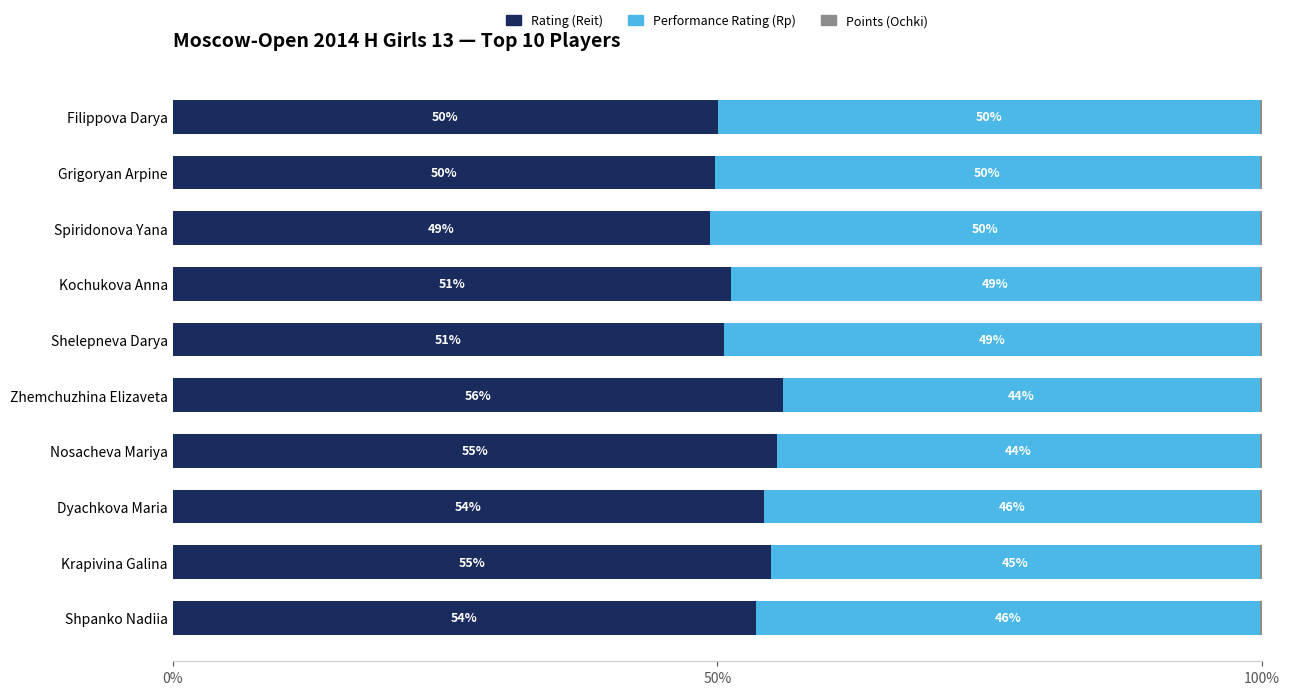

The Rating (Reit) series shows 85.2 at Nosacheva Mariya. True or false?

False